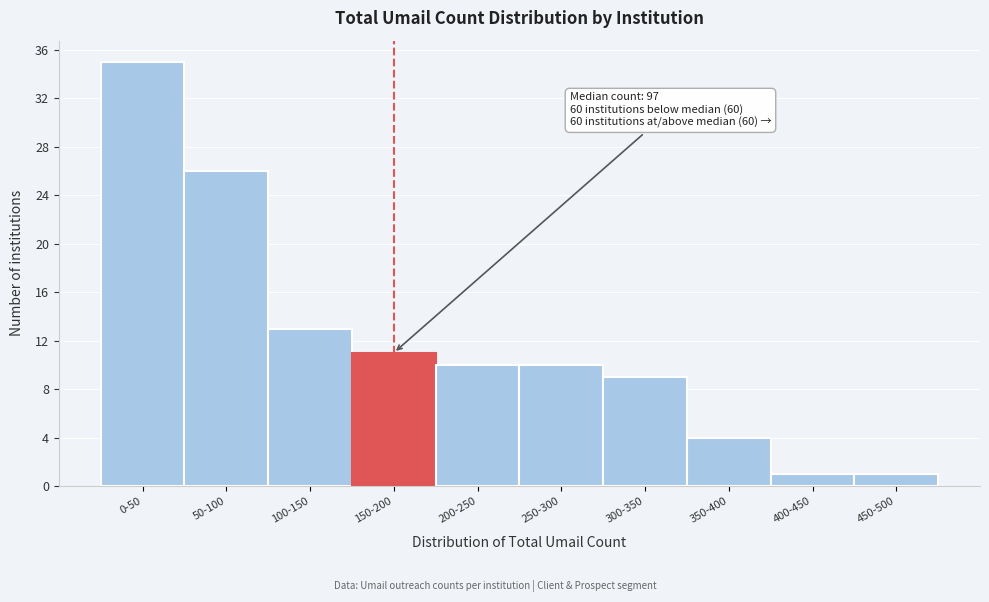

Reading left to right, transcribe all the data shown in this chart.

35	26	13	11	10	10	9	4	1	1